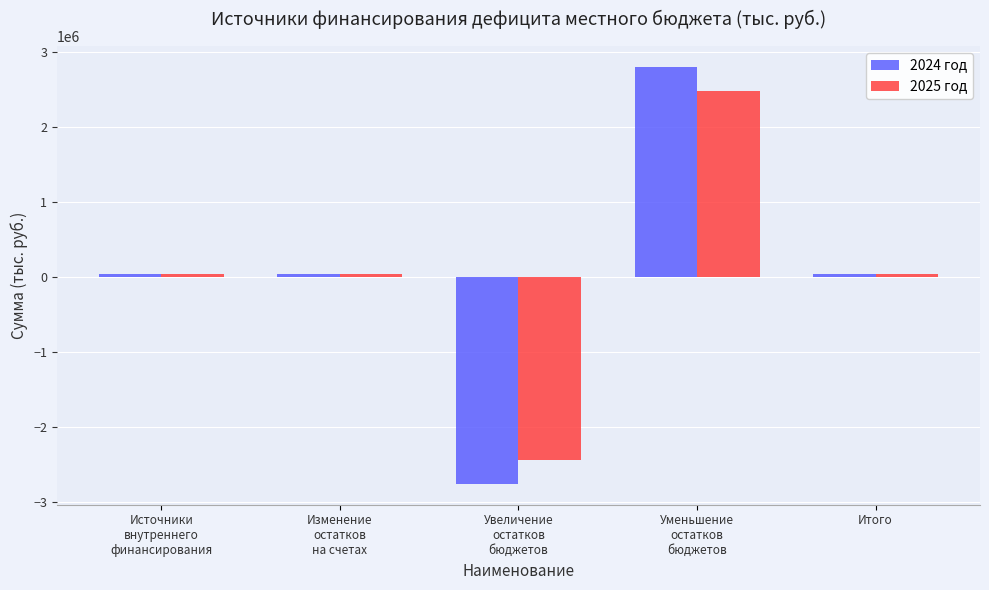

Which series has the largest range (max minus min)?

2024 год